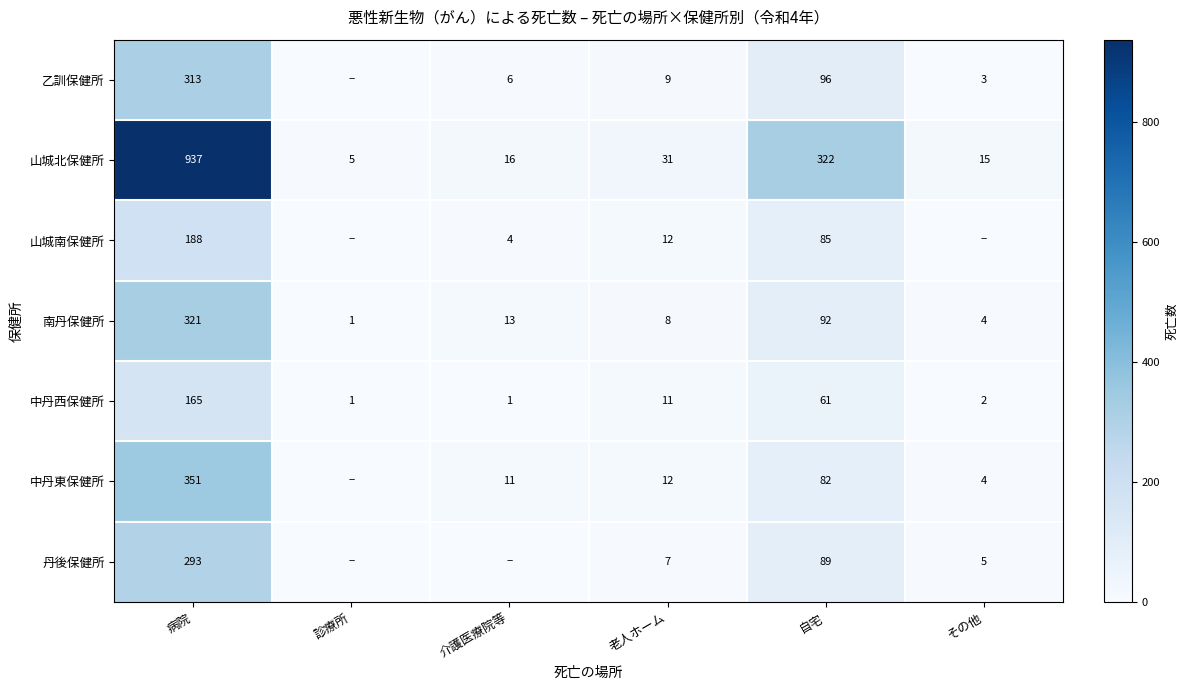

Rank the series at 自宅 from highest to lowest value.

山城北保健所, 乙訓保健所, 南丹保健所, 丹後保健所, 山城南保健所, 中丹東保健所, 中丹西保健所